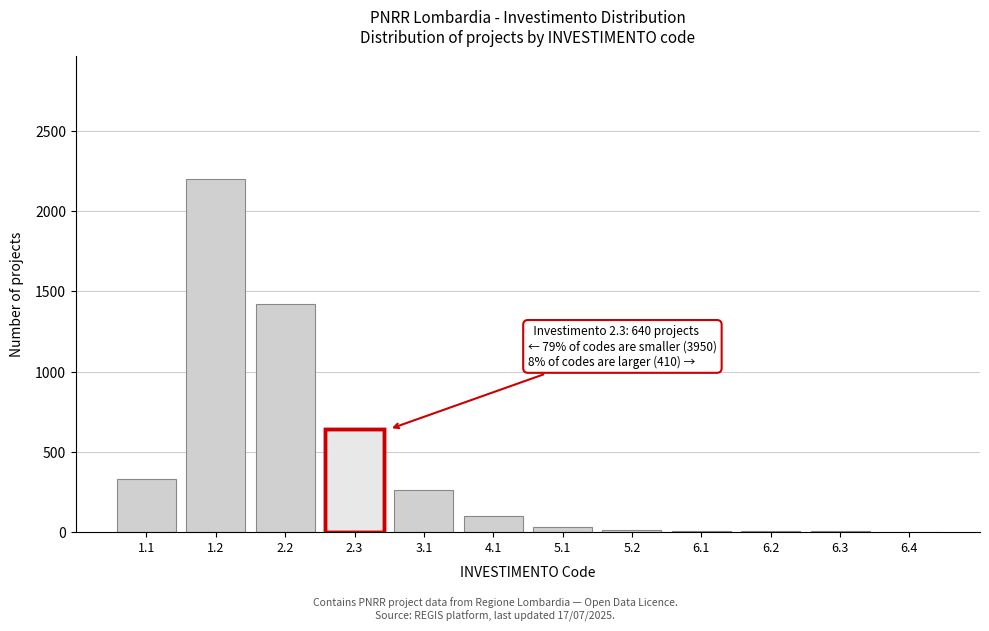

What is the change in value from 1.2 to 2.2?

-780